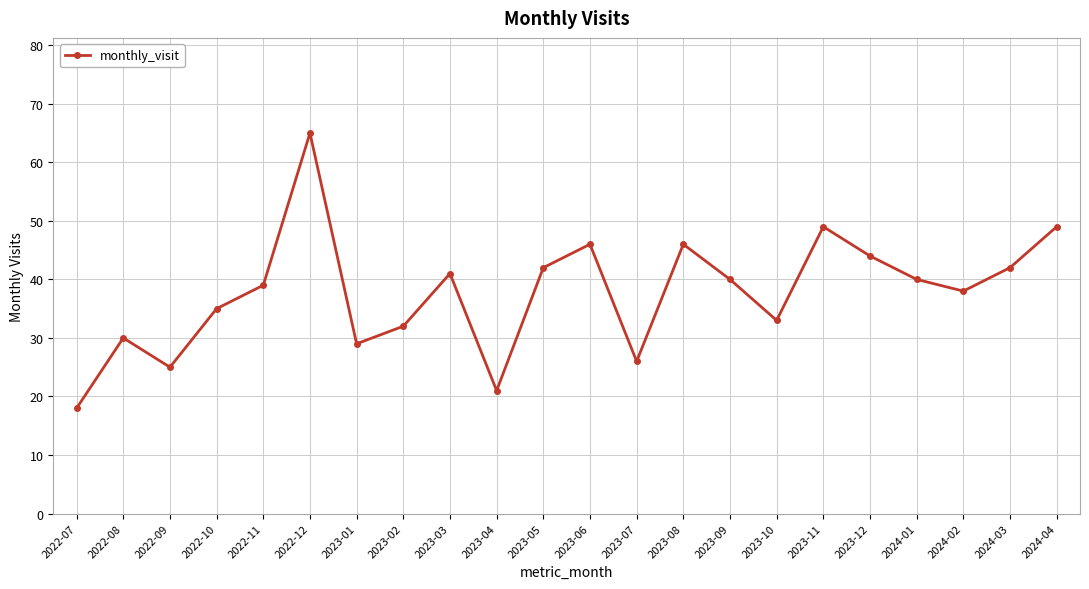

How many lines are shown in the chart?

1